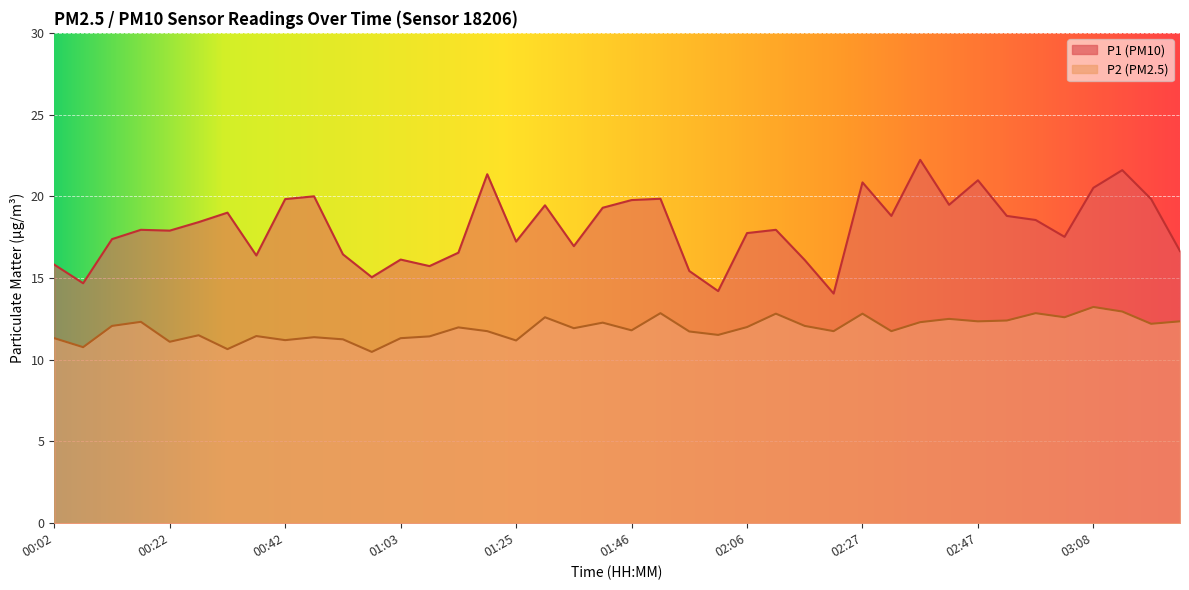

Which has a higher value, 00:42 or 02:11?

00:42